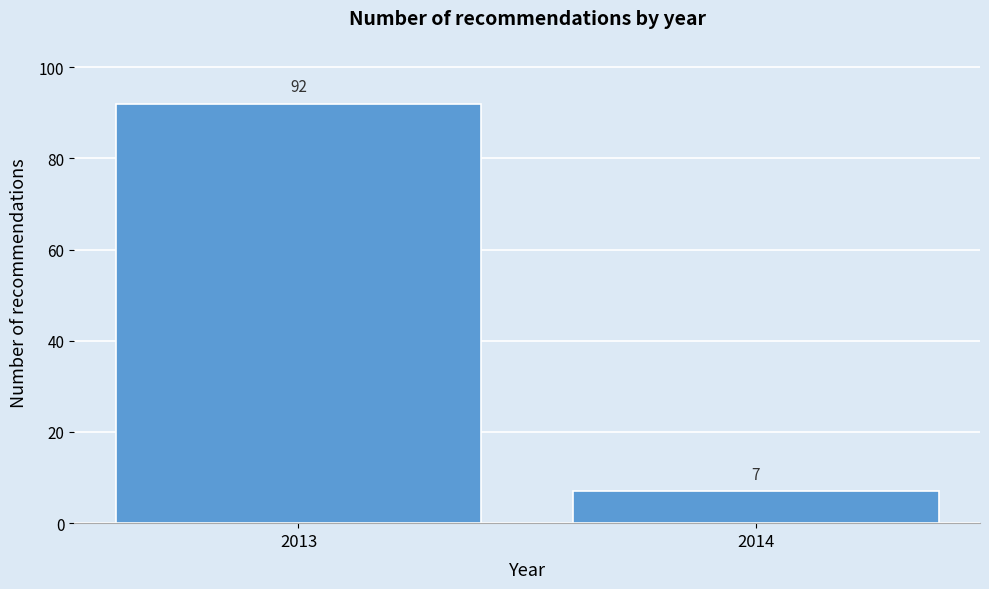

Reading right to left, what are all the values shown in this chart?

7	92